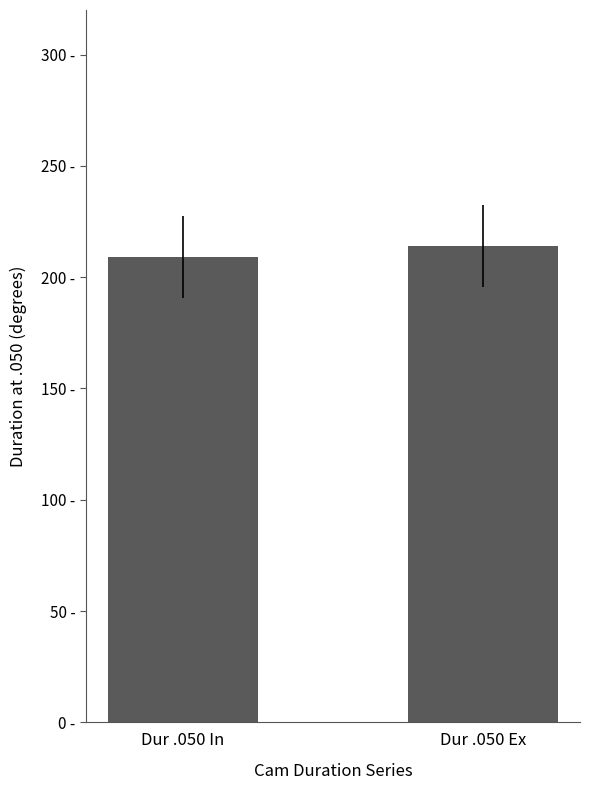

How many bars are there in total?

2